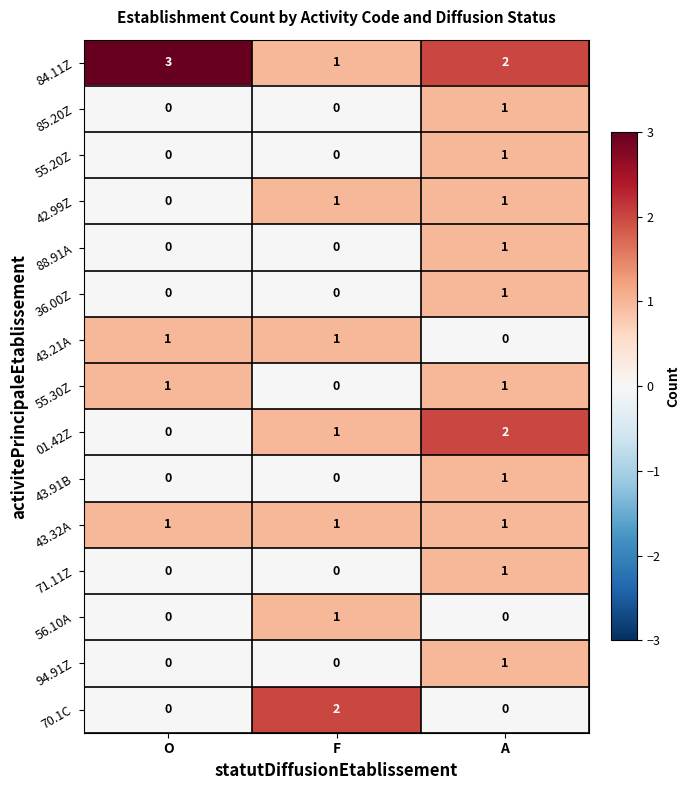

What is the greatest value displayed?

3